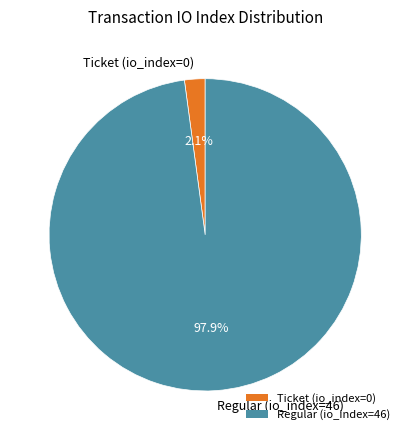

Count the number of slices in the pie.

2